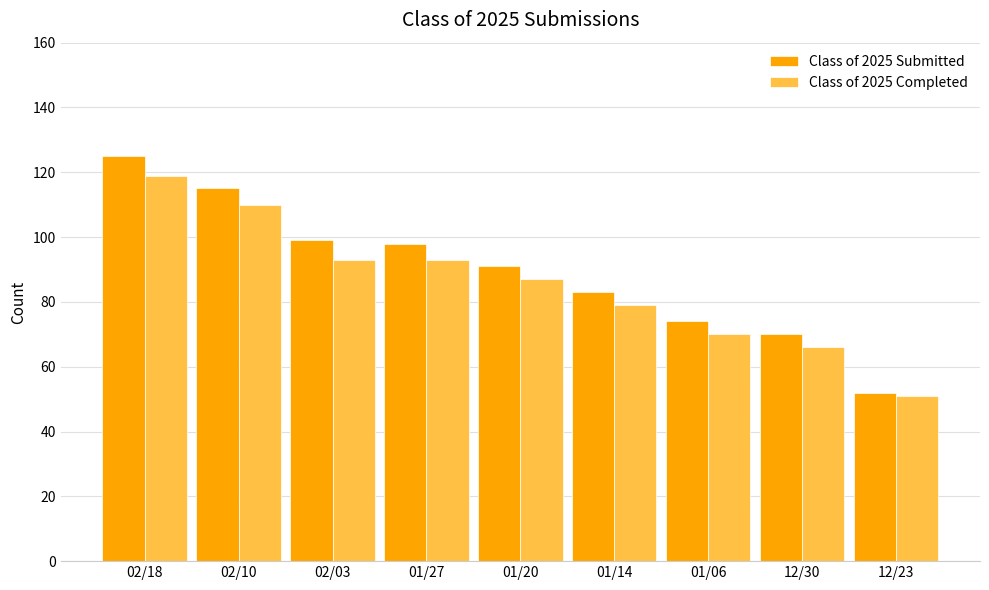

Reading left to right, extract all data points from this chart.

Class of 2025 Submitted: 125	115	99	98	91	83	74	70	52
Class of 2025 Completed: 119	110	93	93	87	79	70	66	51